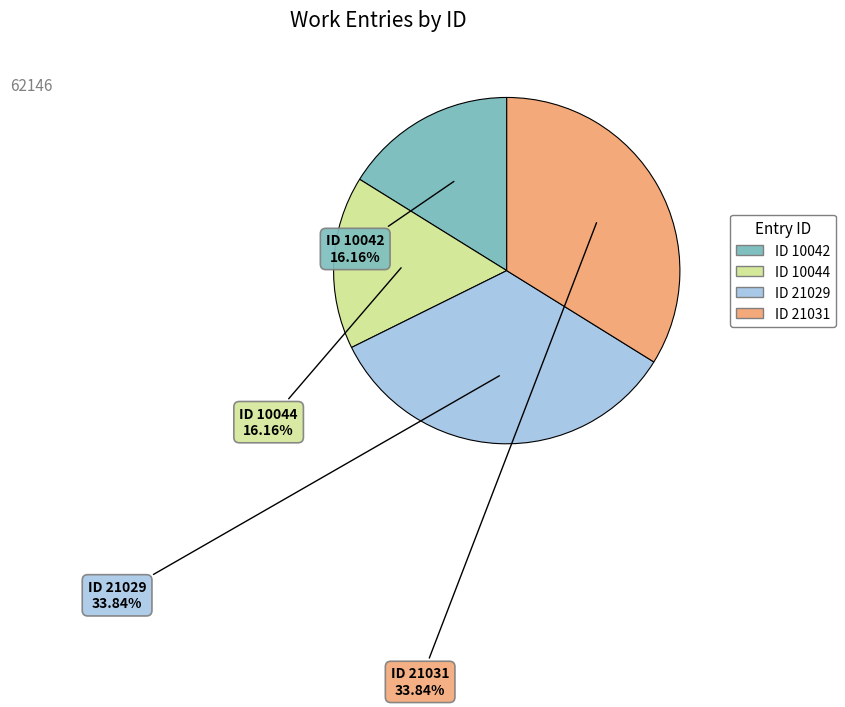

How many segments does this pie chart have?

4